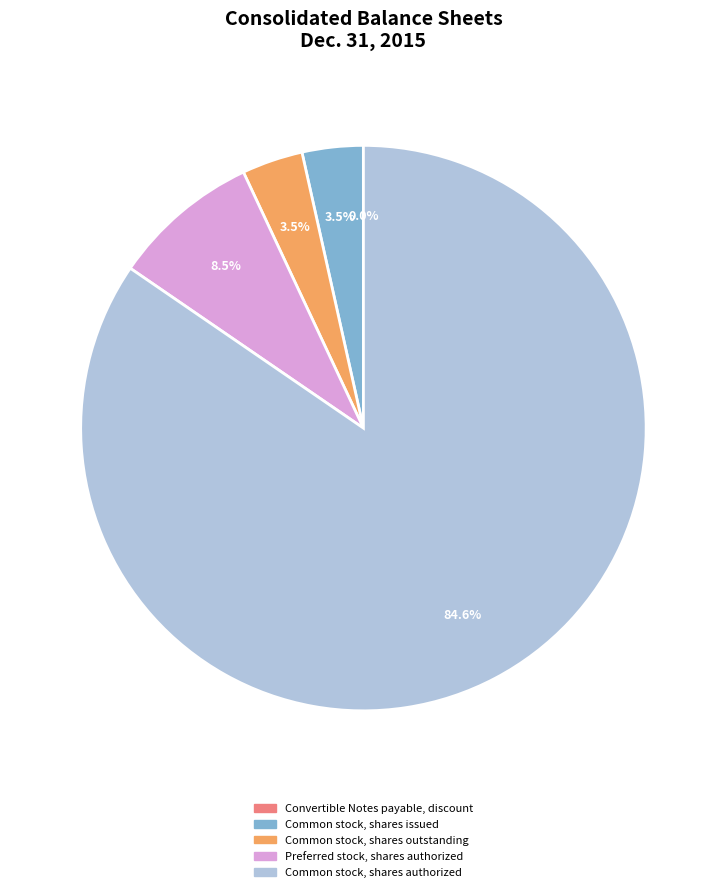

To the nearest percent, what is the difference between the largest and smallest slice percentages?

85%